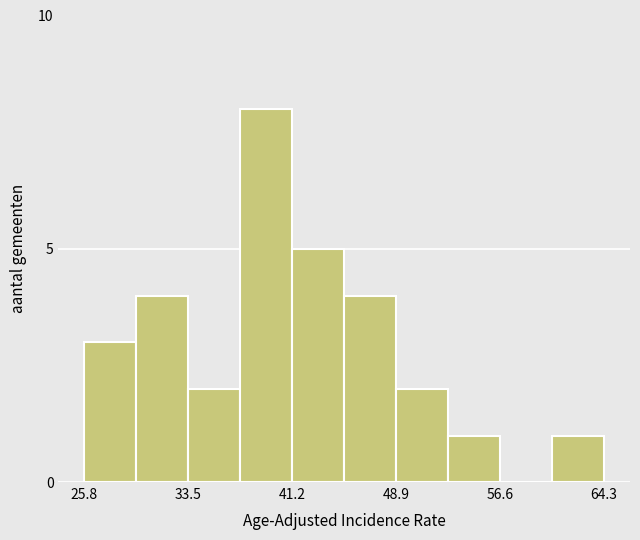

Read against the x-axis, roughly where is the centre of the tallest bar?

39